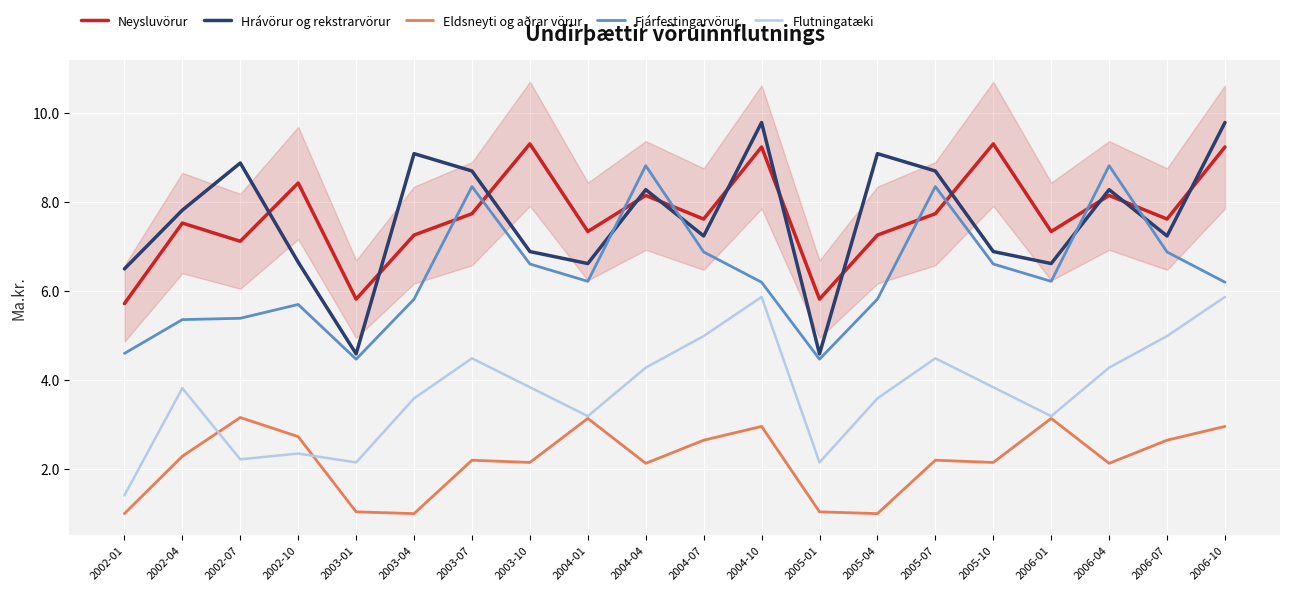

How many lines are shown in the chart?

5